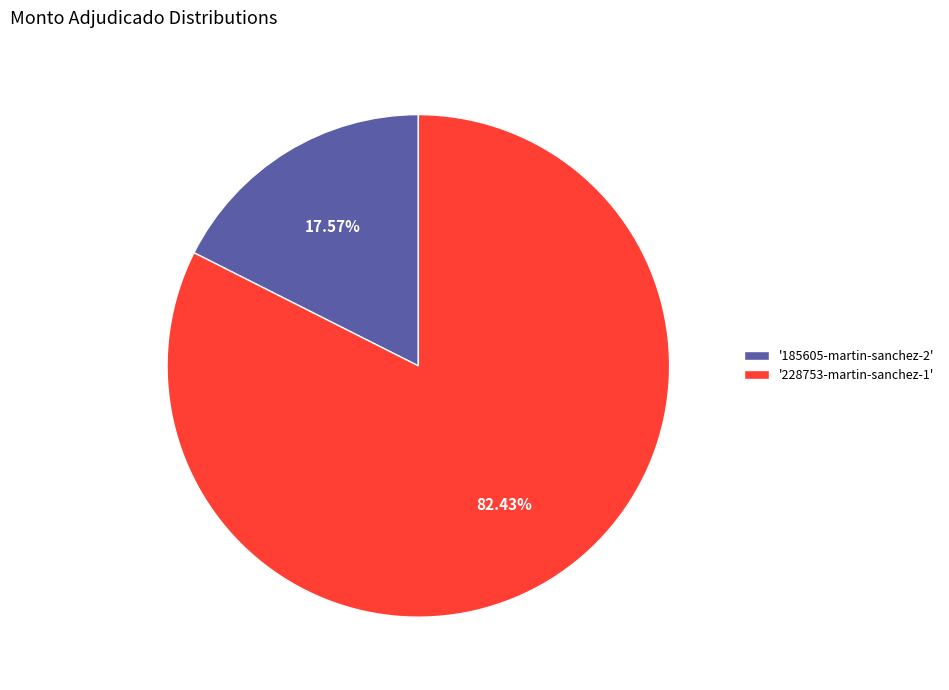

Is there a majority slice in this chart?

Yes